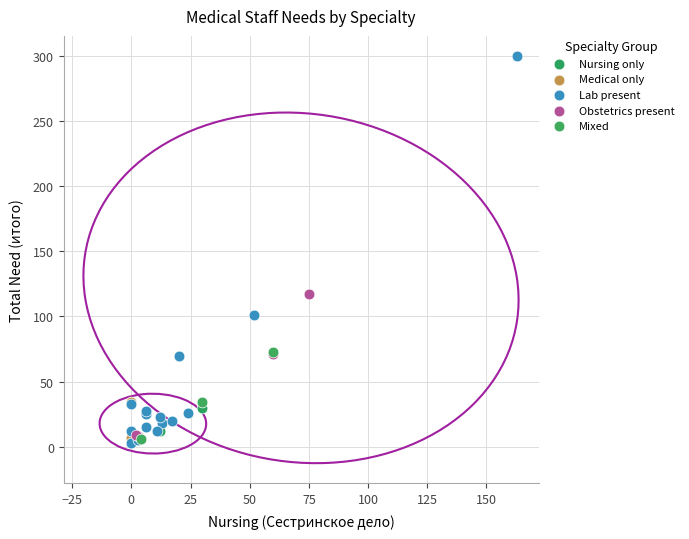

What are all the series names shown in the legend?

Nursing only, Medical only, Lab present, Obstetrics present, Mixed